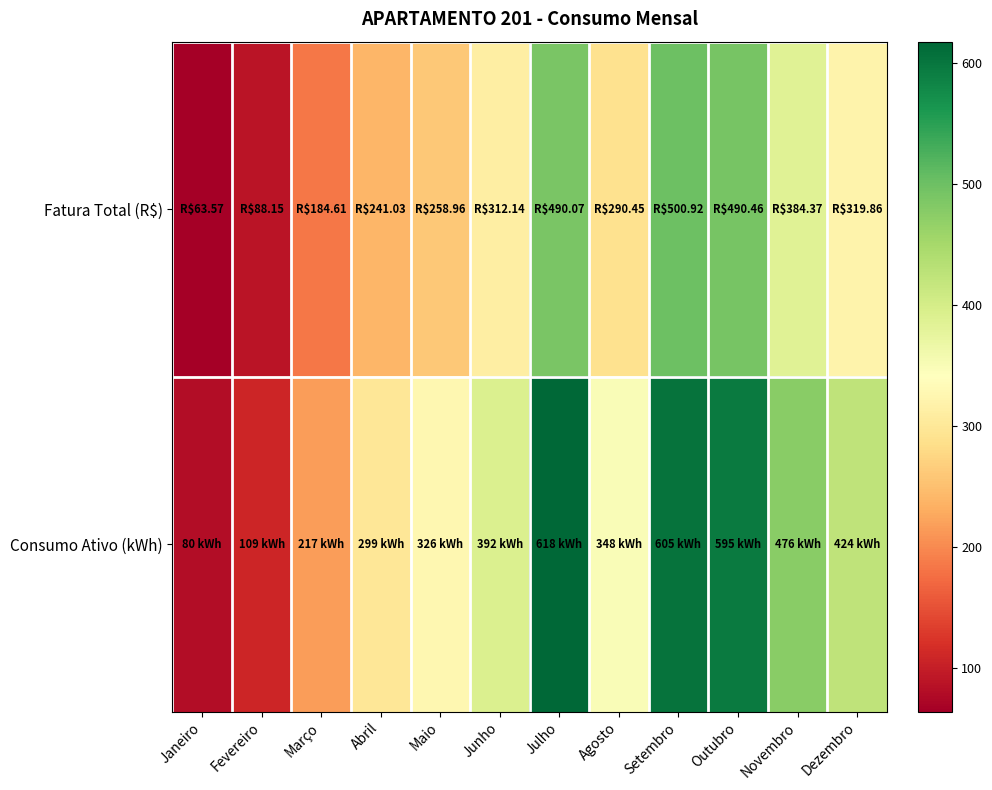

Rank the series by their average value, from lowest to highest.

Fatura Total (R$), Consumo Ativo (kWh)